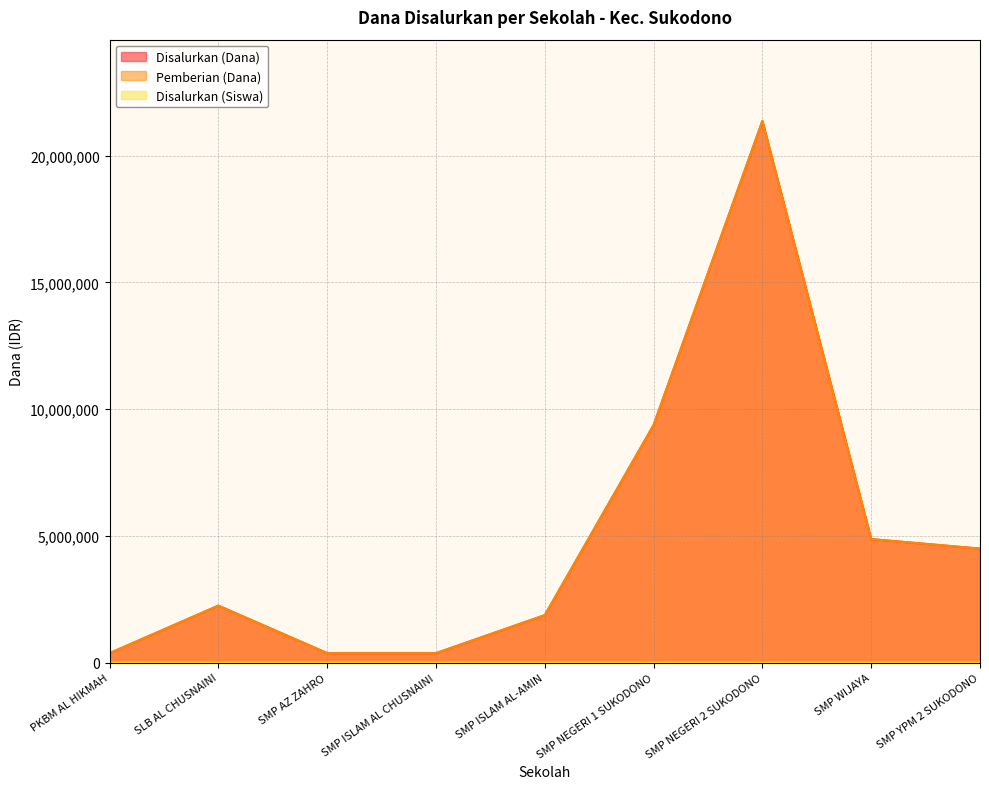

Does the chart have visible grid lines?

Yes